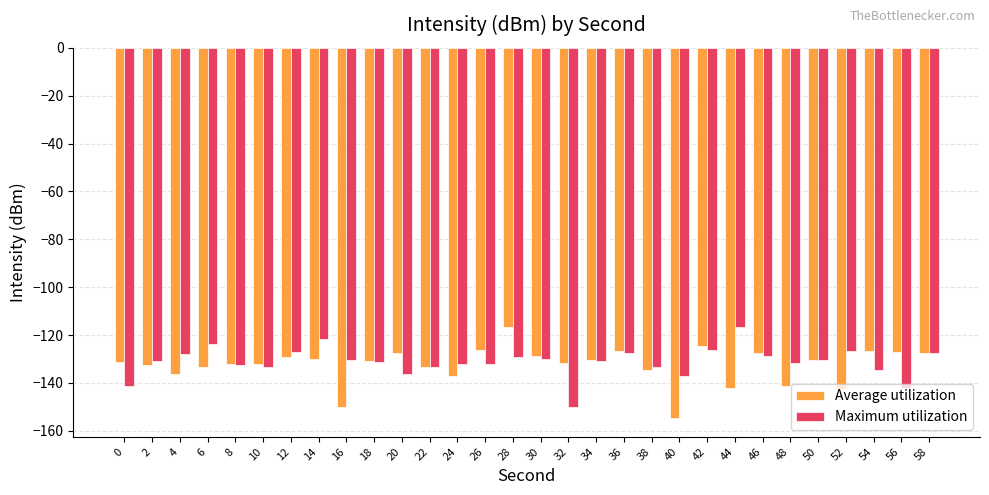

Which label corresponds to the smallest value in the chart?

40